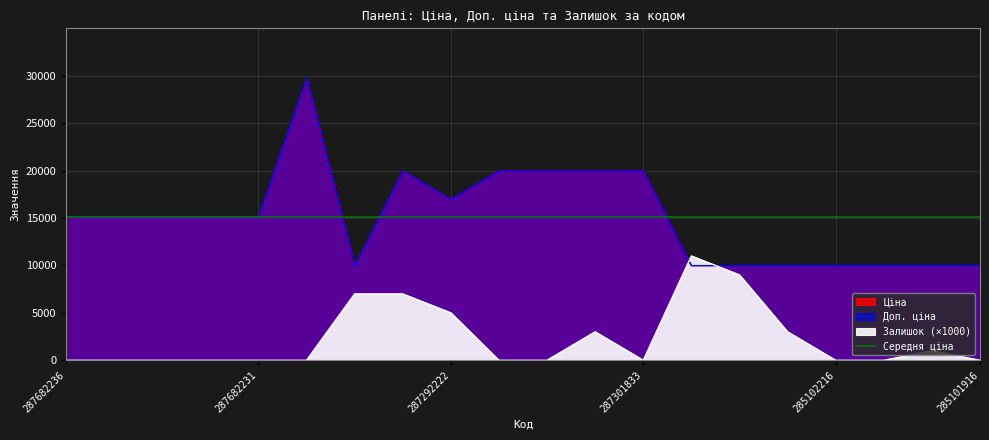

In Доп. ціна, how many points are higher than both neighbors (excluding endpoints)?

2